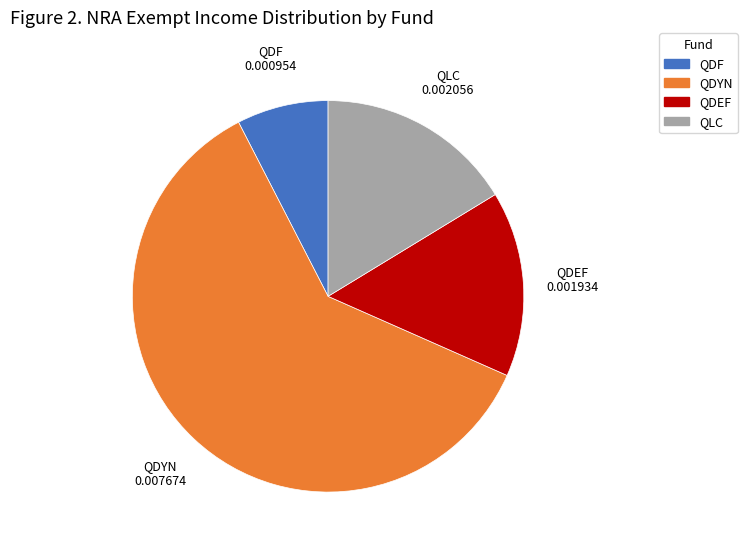

Is QDF the majority of the pie?

No